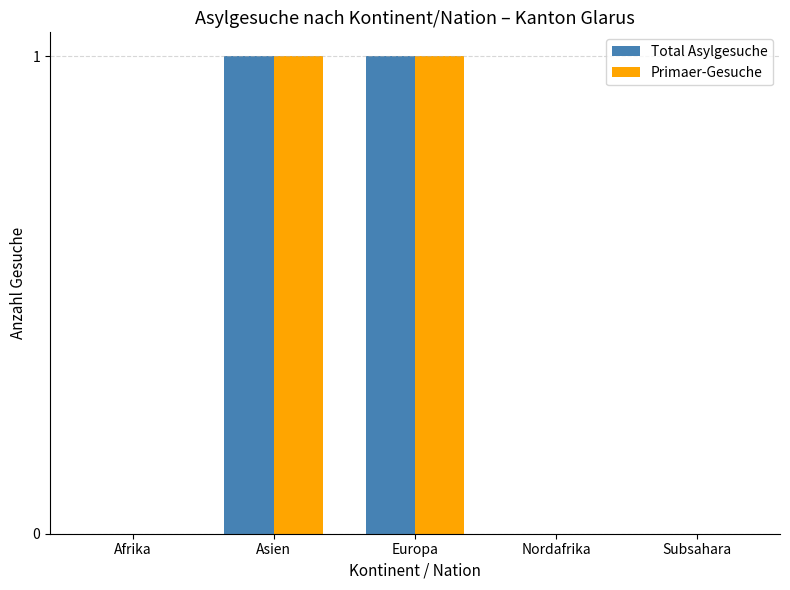

The value of Primaer-Gesuche at Afrika is 0. True or false?

True